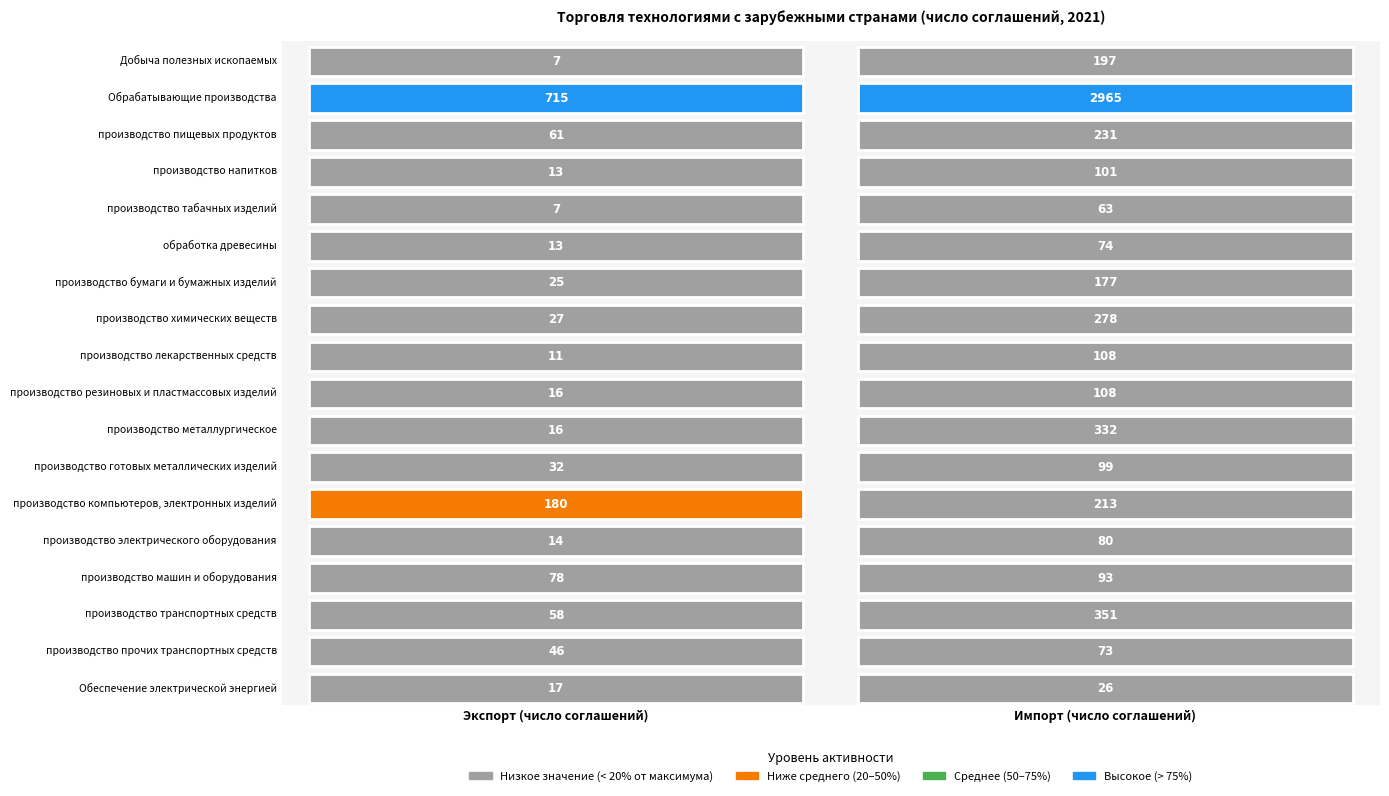

Reading left to right, list all the values displayed in this chart.

Добыча полезных ископаемых: 0=7	1=197
Обрабатывающие производства: 0=715	1=2965
производство пищевых продуктов: 0=61	1=231
производство напитков: 0=13	1=101
производство табачных изделий: 0=7	1=63
обработка древесины: 0=13	1=74
производство бумаги и бумажных изделий: 0=25	1=177
производство химических веществ: 0=27	1=278
производство лекарственных средств: 0=11	1=108
производство резиновых и пластмассовых изделий: 0=16	1=108
производство металлургическое: 0=16	1=332
производство готовых металлических изделий: 0=32	1=99
производство компьютеров, электронных изделий: 0=180	1=213
производство электрического оборудования: 0=14	1=80
производство машин и оборудования: 0=78	1=93
производство транспортных средств: 0=58	1=351
производство прочих транспортных средств: 0=46	1=73
Обеспечение электрической энергией: 0=17	1=26